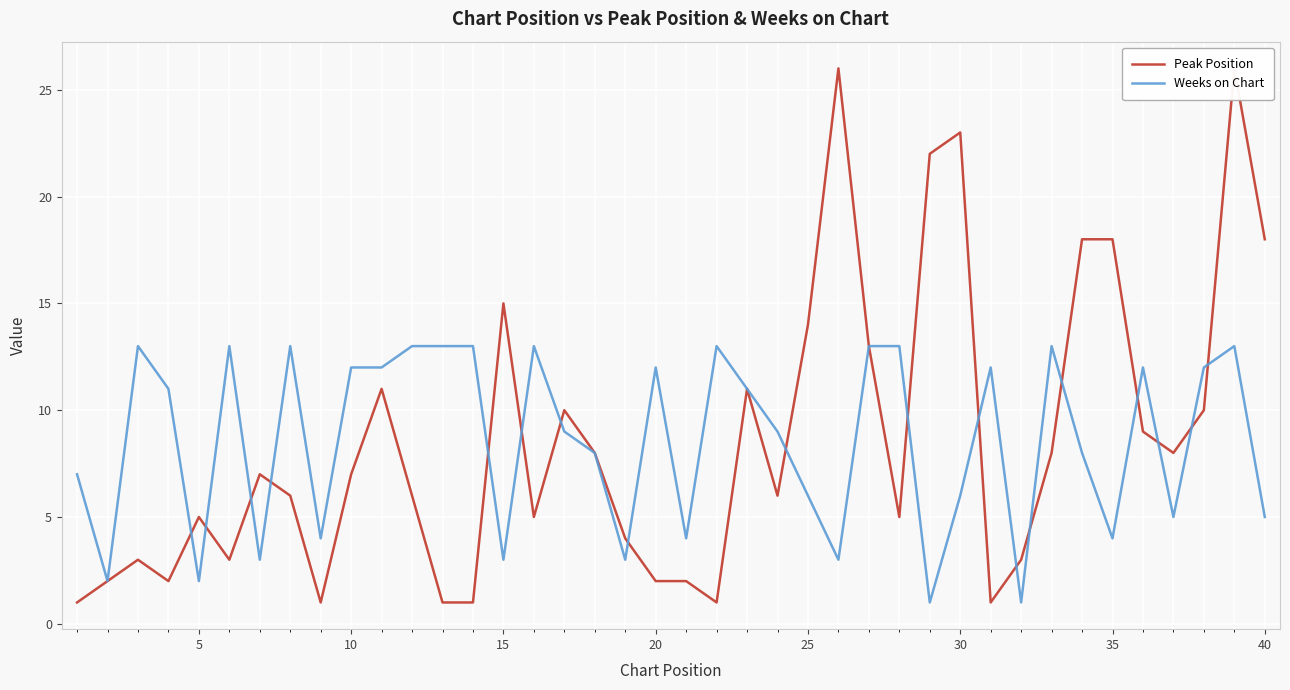

Reading left to right, list all the values displayed in this chart.

Peak Position: 1	2	3	2	5	3	7	6	1	7	11	6	1	1	15	5	10	8	4	2	2	1	11	6	14	26	13	5	22	23	1	3	8	18	18	9	8	10	26	18
Weeks on Chart: 7	2	13	11	2	13	3	13	4	12	12	13	13	13	3	13	9	8	3	12	4	13	11	9	6	3	13	13	1	6	12	1	13	8	4	12	5	12	13	5